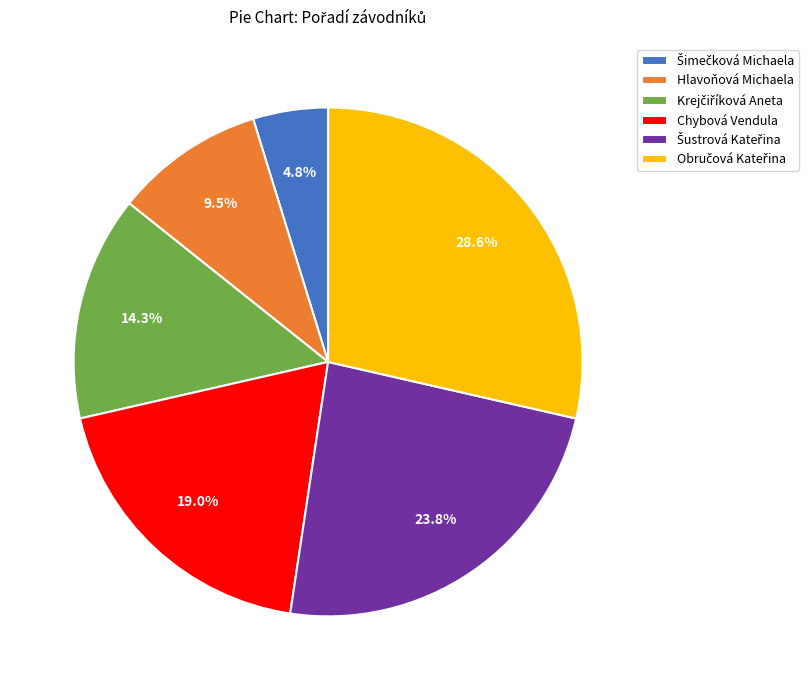

Is there a majority slice in this chart?

No